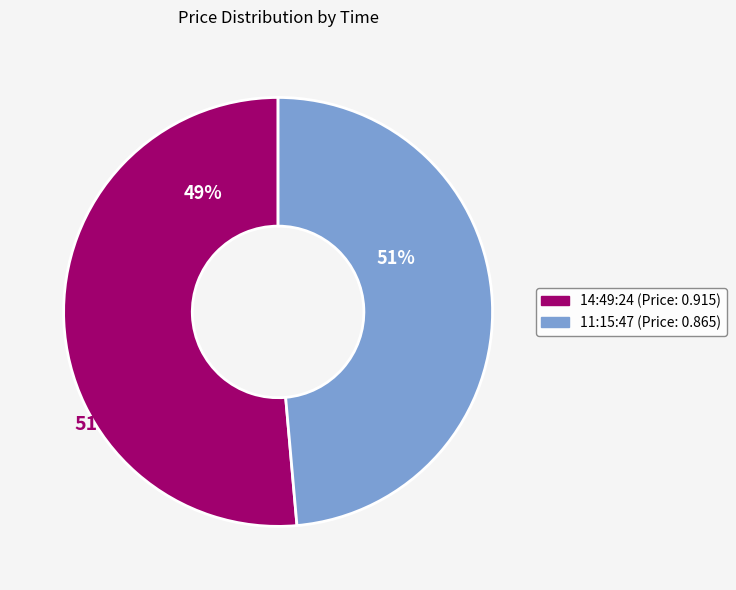

What is the total percentage of 11:15:47 and 14:49:24?

100.0%